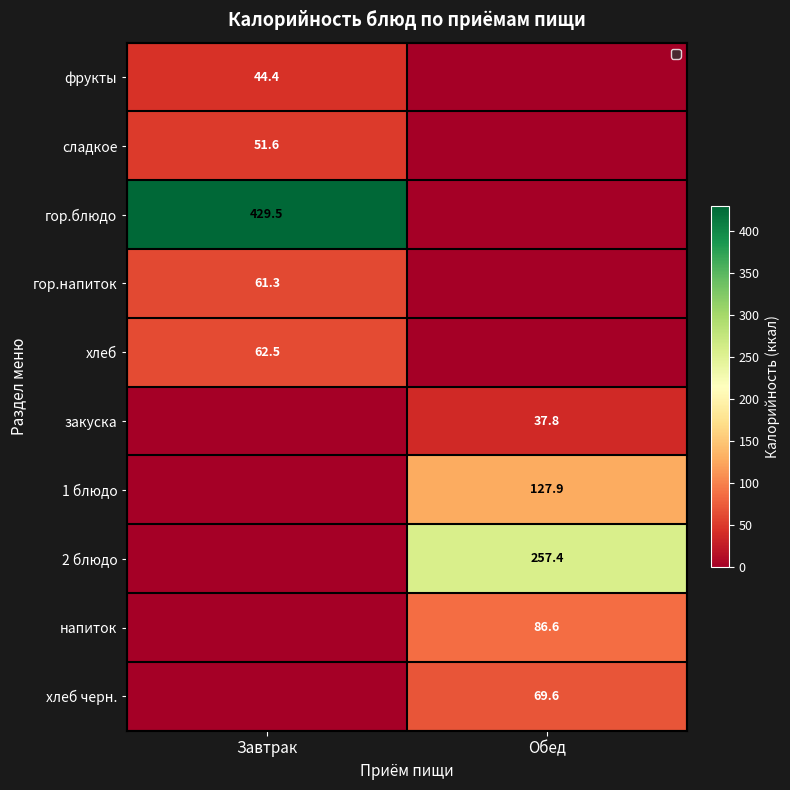

How many series are shown in this chart?

10